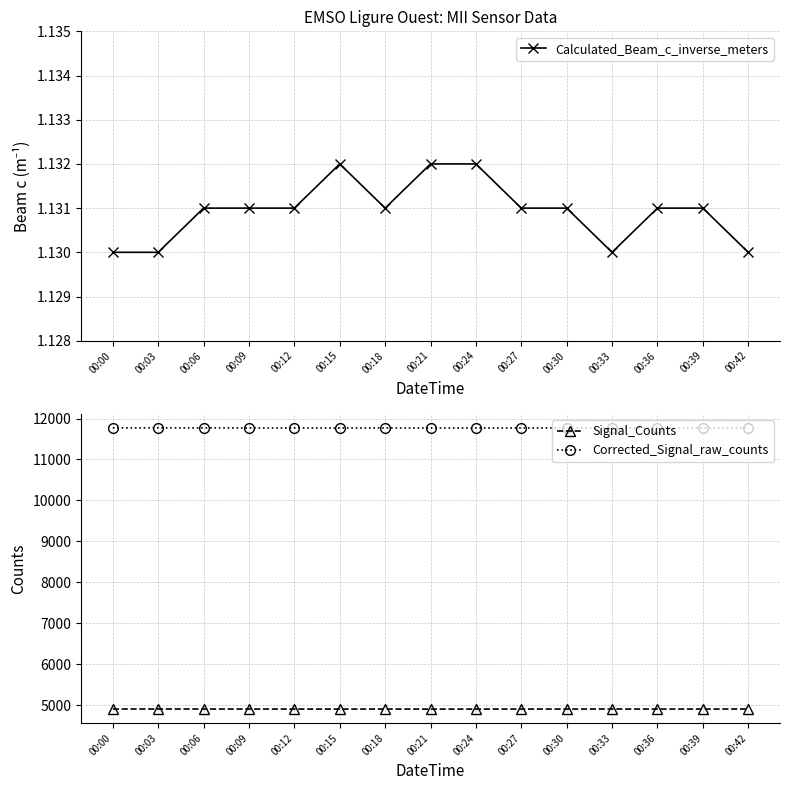

At which category is the sum across all series the highest?

00:00